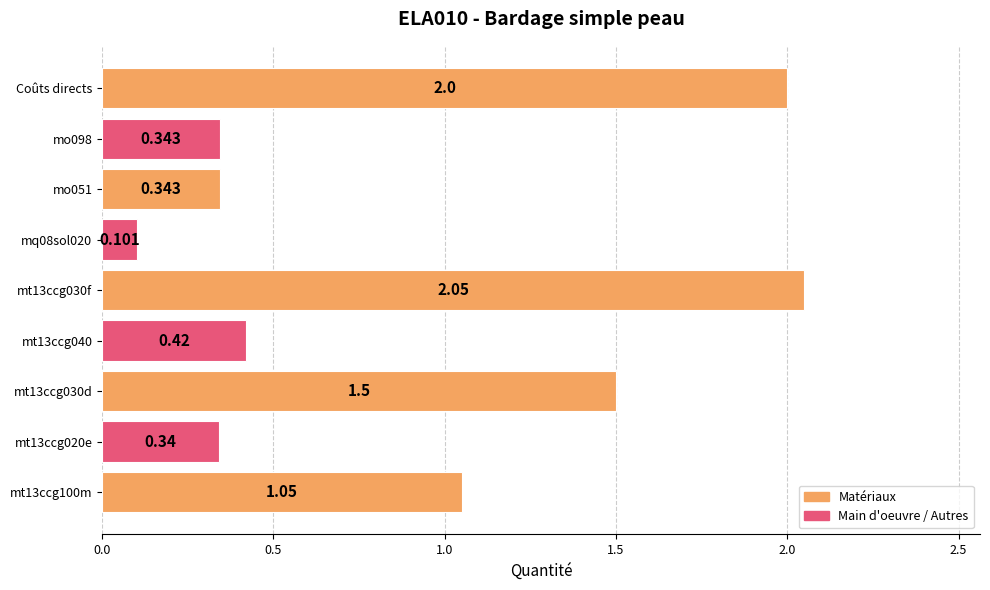

Between Coûts directs and mt13ccg020e, which is larger?

Coûts directs